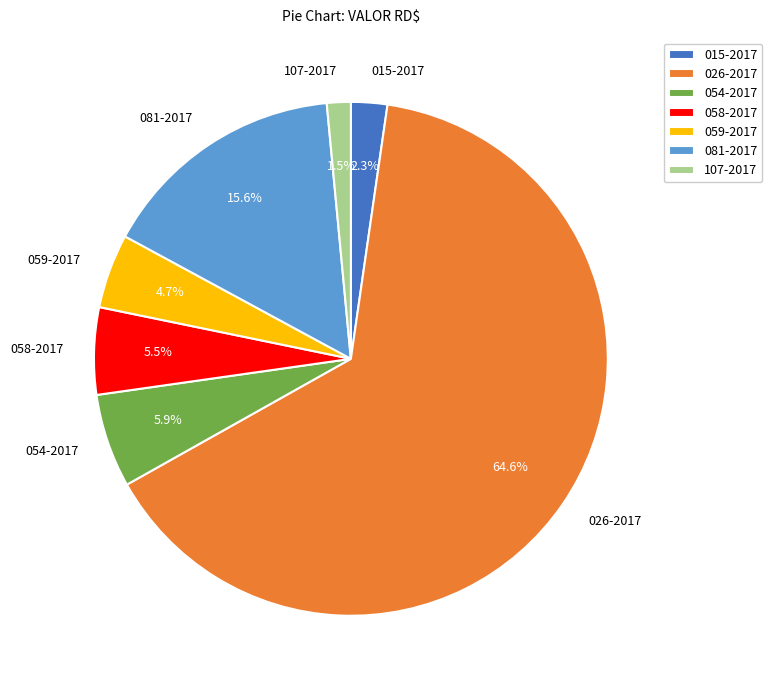

Which has a higher value, 058-2017 or 026-2017?

026-2017